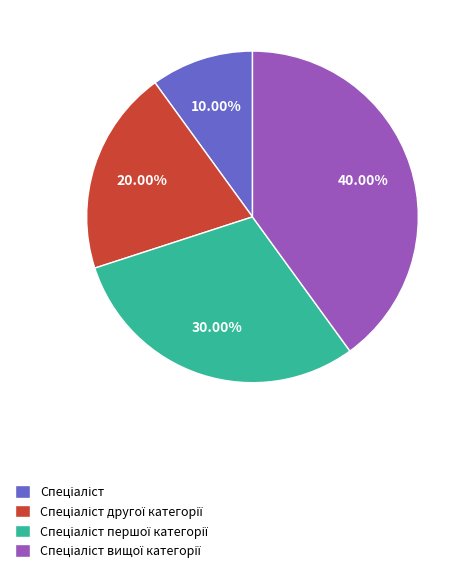

To the nearest percent, what is the difference between the largest and smallest slice percentages?

30%